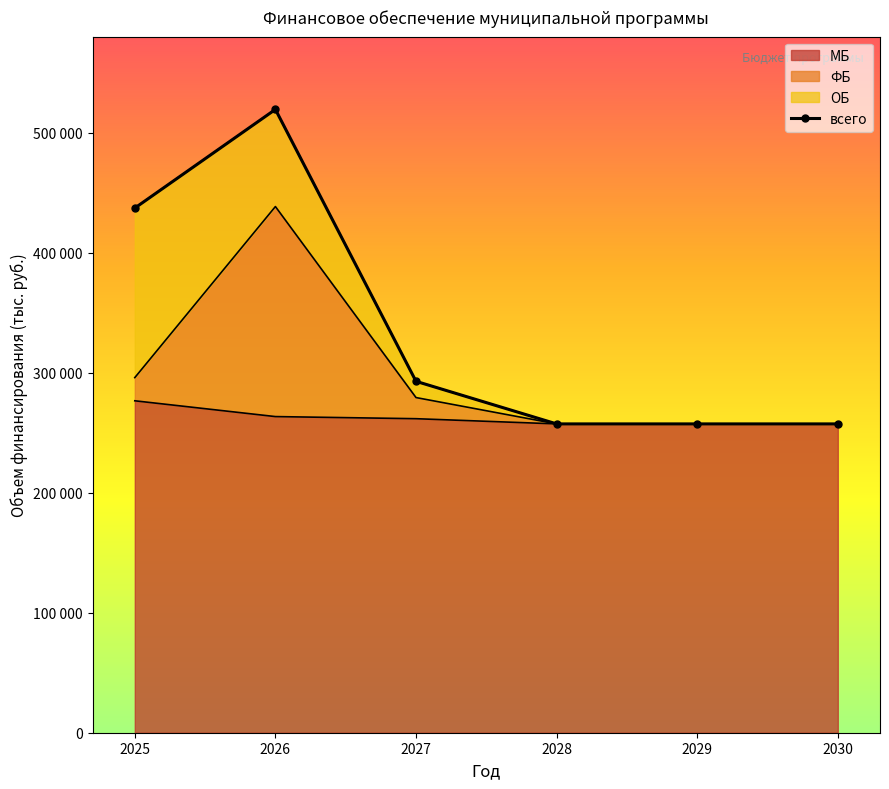

The value at 2027 is 493170.9. True or false?

False